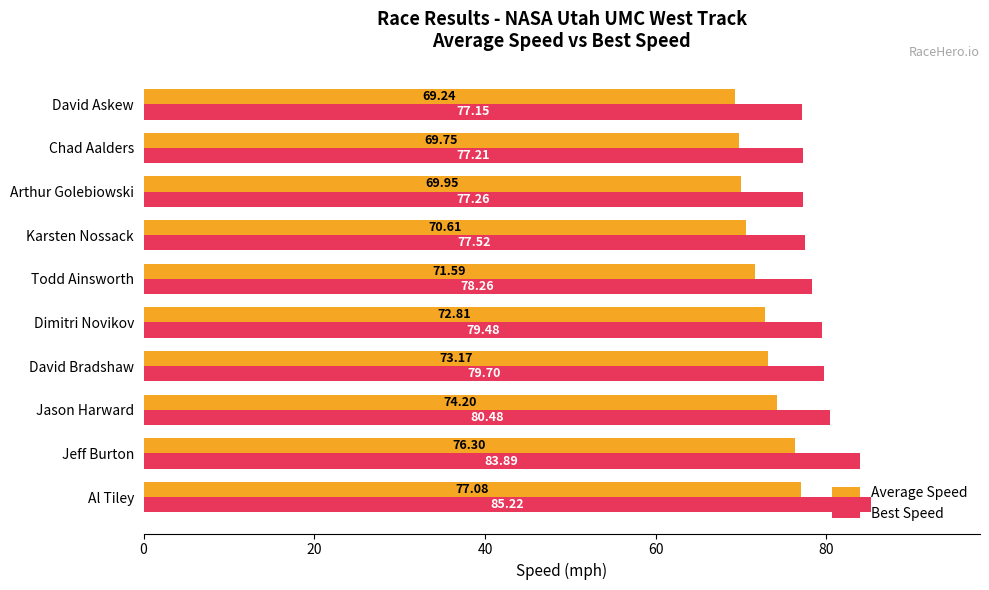

At which category is the sum across all series the highest?

Al Tiley